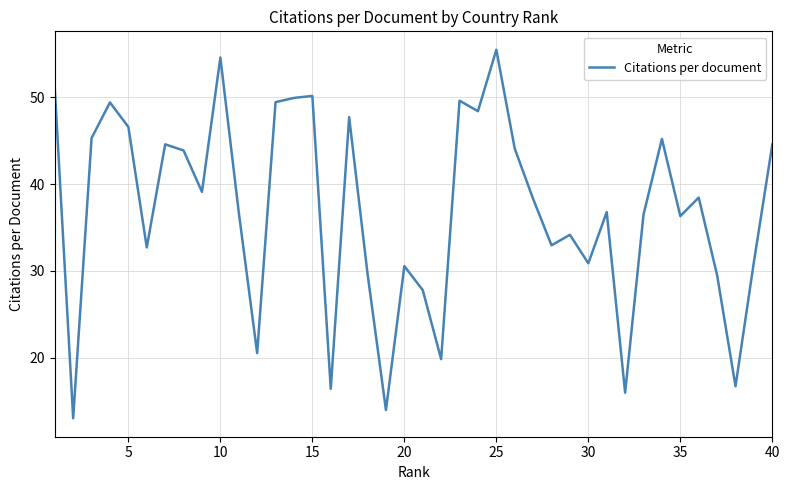

Does the chart have visible grid lines?

Yes